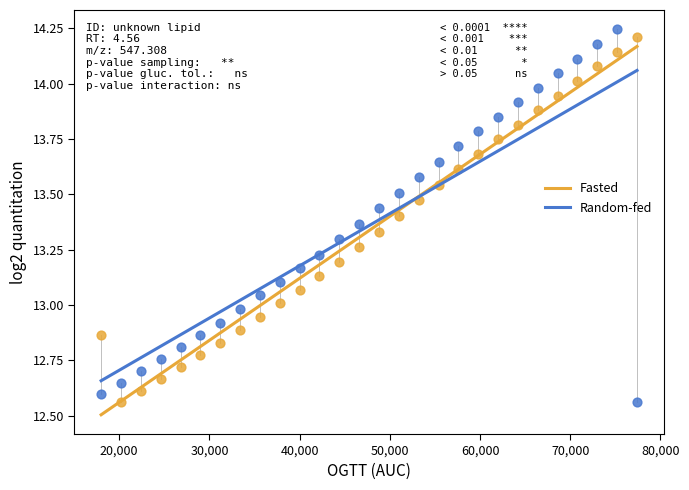

What is the X range (max minus min) for the scatter plot?

59400.0